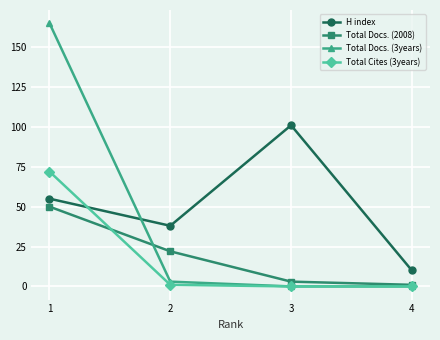

How many values in the Total Docs. (2008) series are below 22?

2